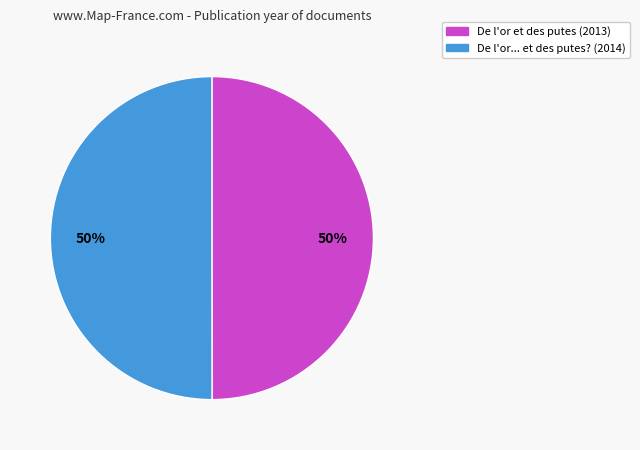

Do De l'or et des putes (2013) and De l'or... et des putes? (2014) together represent more than half of the pie?

Yes